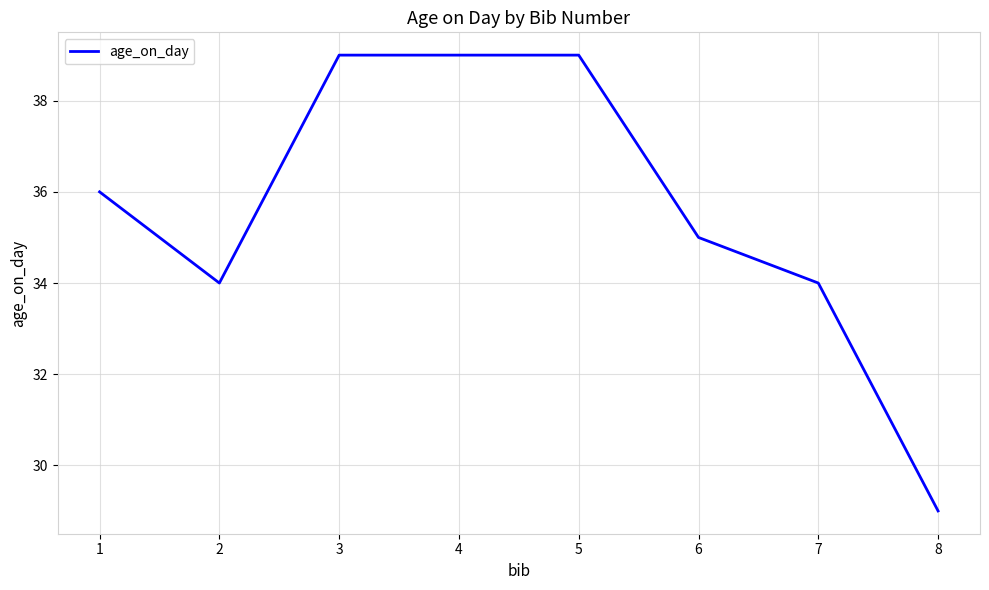

What value does the data have at 2, to the nearest 5?

35